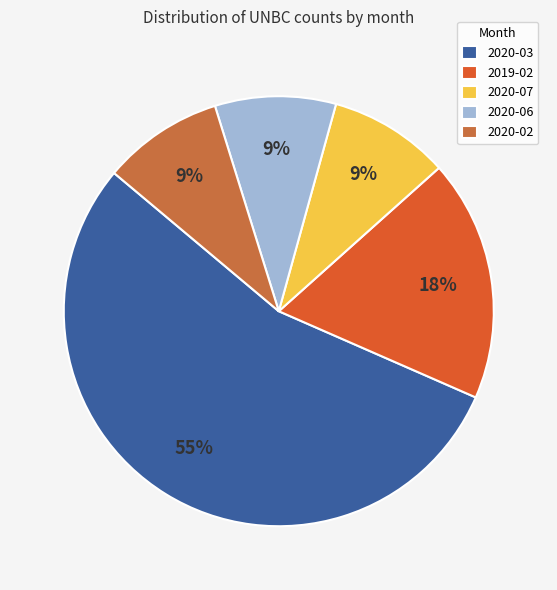

How many slices are in this pie chart?

5